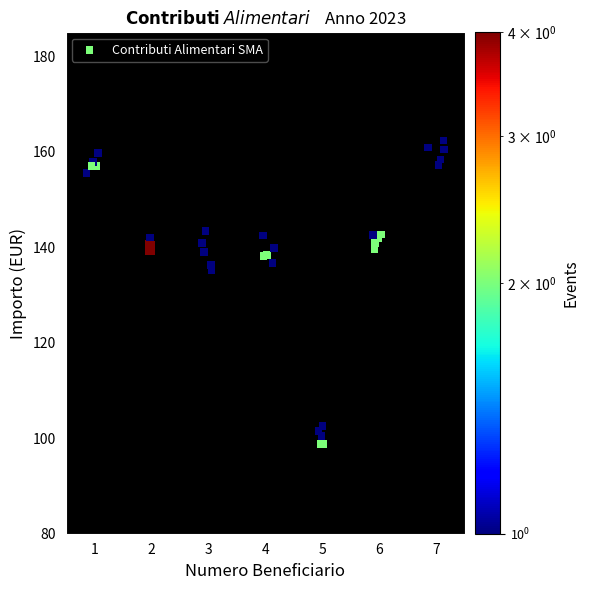

What Y value in the scatter plot is closest to 130?

135.1